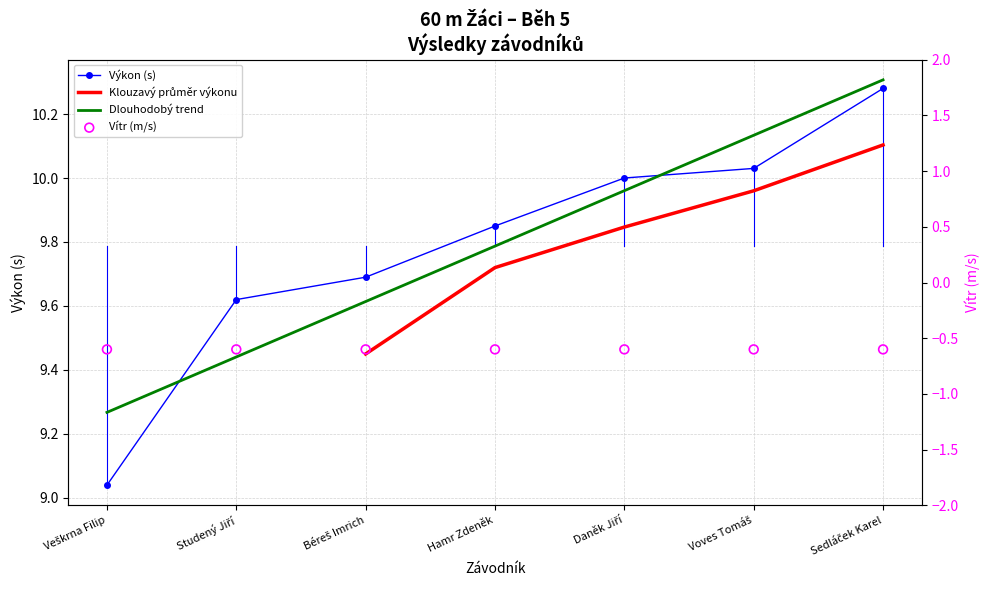

Which series contains the lowest Y value?

Výkon